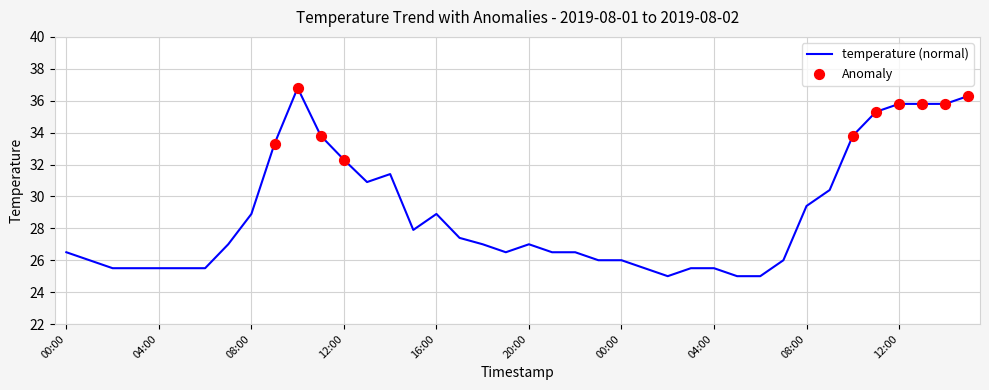

What is the minimum value shown in the chart?

25.0